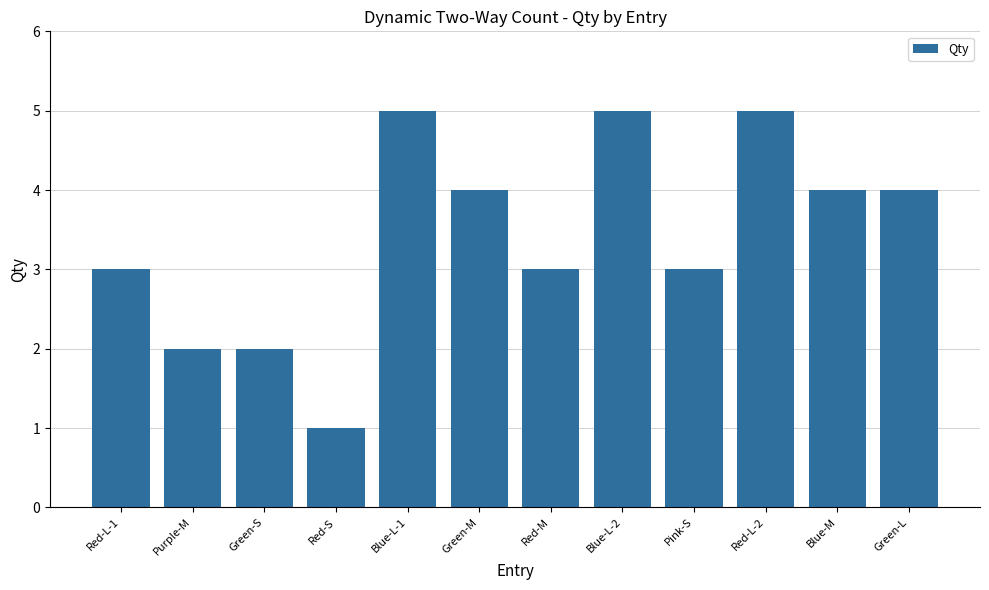

Which category has the lowest value across all series?

Red-S